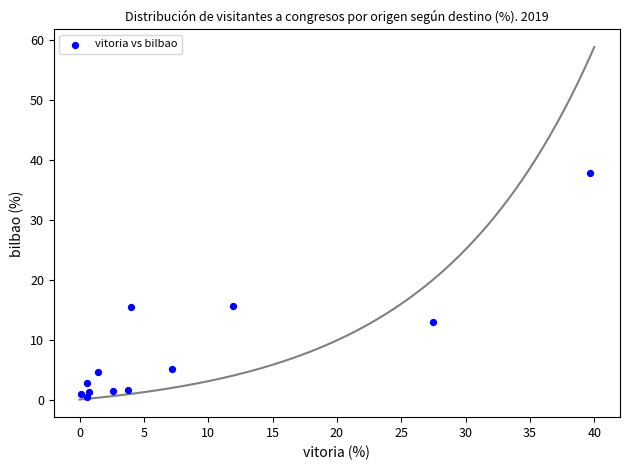

What is the average X value?

8.3